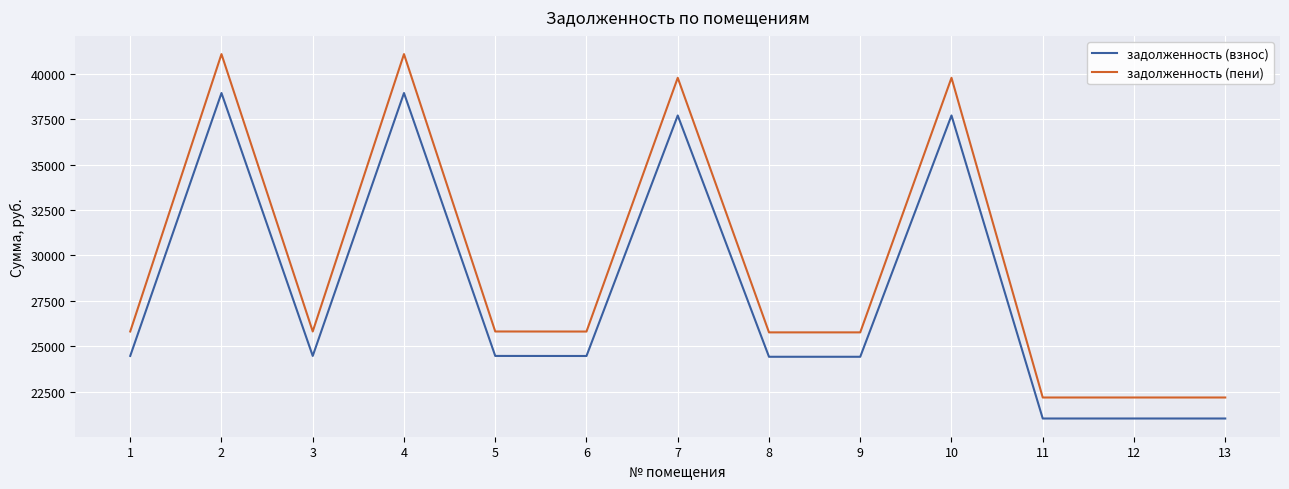

True or false: задолженность (пени) and задолженность (взнос) cross at least once.

False